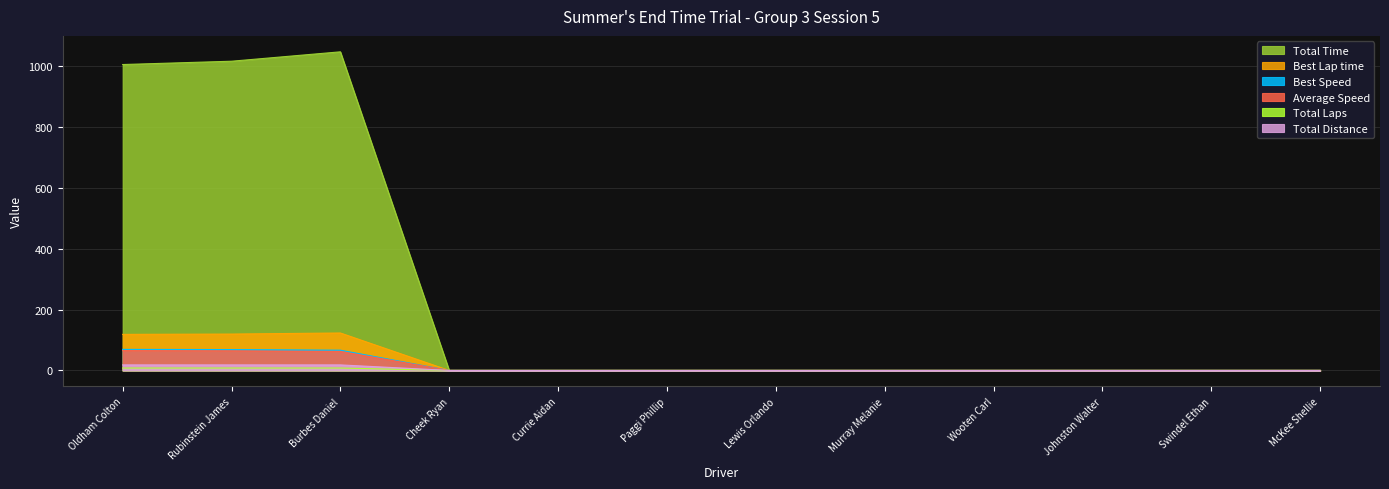

What are all the series names shown in the legend?

Total Time, Best Lap time, Best Speed, Average Speed, Total Laps, Total Distance